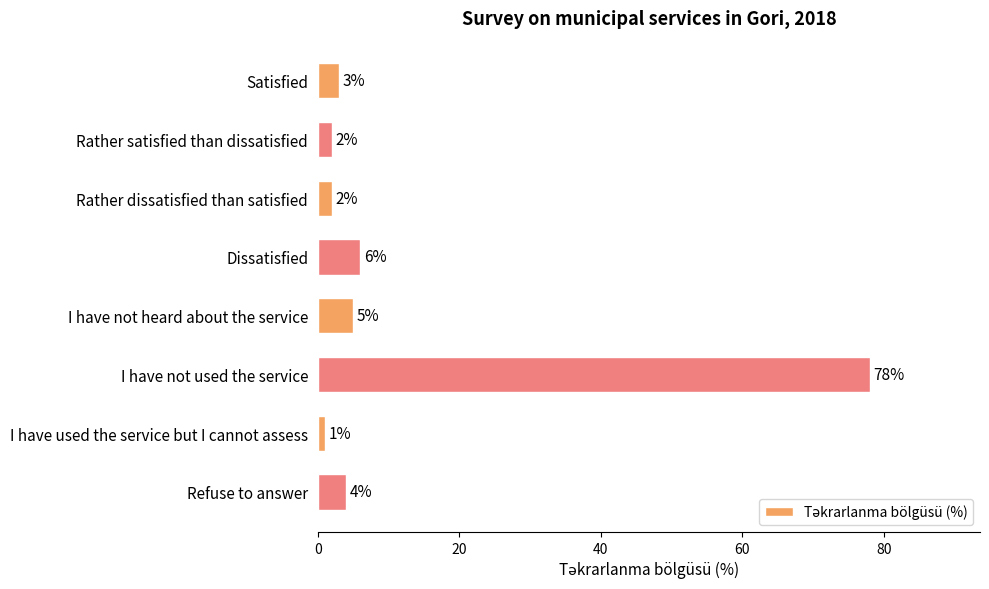

Reading top to bottom, list all the values displayed in this chart.

Satisfied=3	Rather satisfied than dissatisfied=2	Rather dissatisfied than satisfied=2	Dissatisfied=6	I have not heard about the service=5	I have not used the service=78	I have used the service but I cannot assess=1	Refuse to answer=4